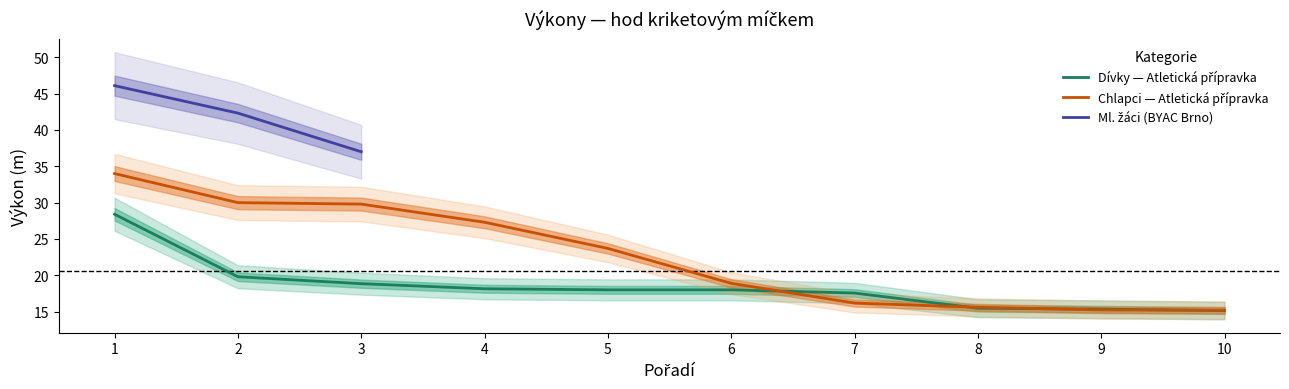

Which series changed the most between 4 and 6?

Výkon_top10_boys